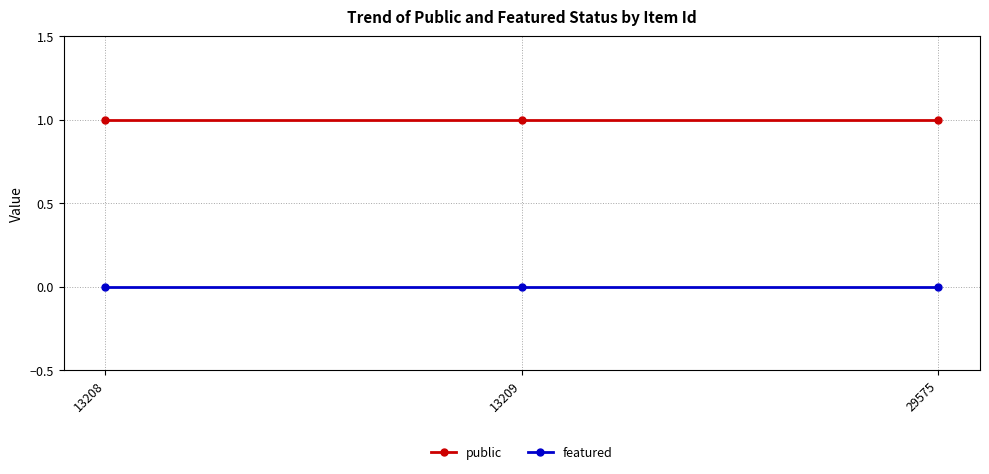

What is the sum of the public values at 13209 and 29575?

2